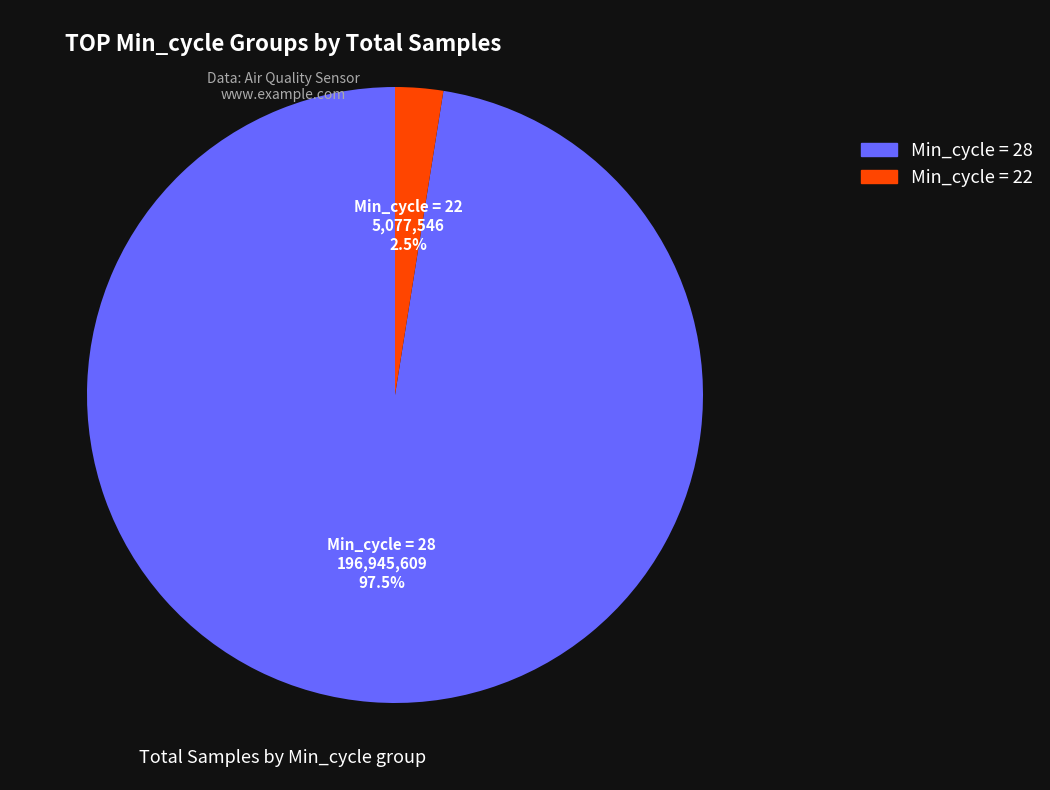

Is there any slice that represents more than half of the pie?

Yes